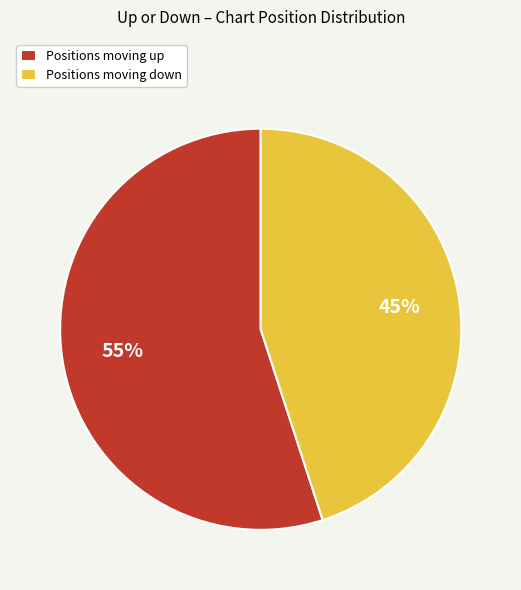

To the nearest percent, what is the combined percentage of Positions moving down and Positions moving up?

100%